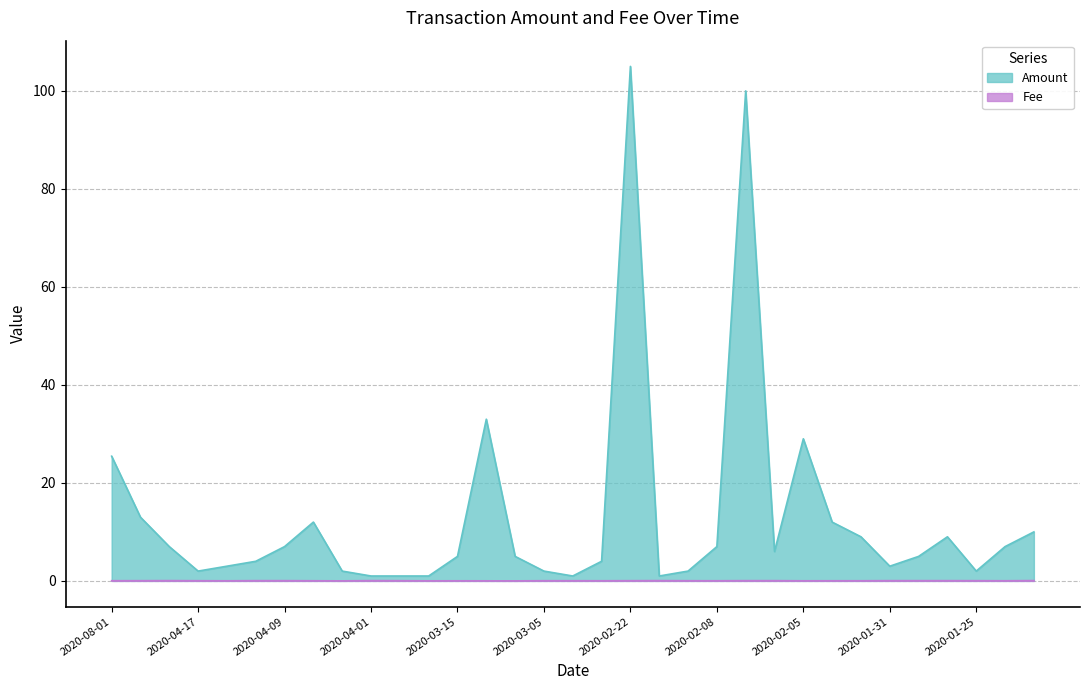

Rank the series by their average value, from highest to lowest.

Amount, Fee